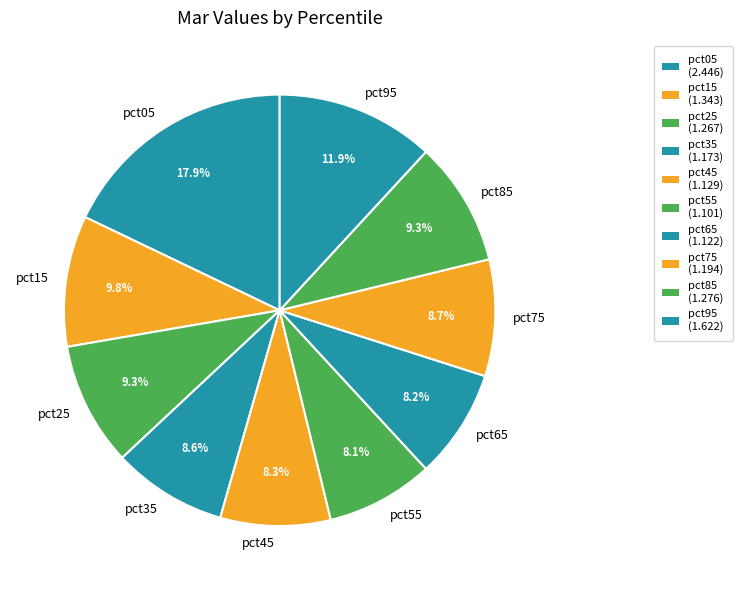

Is there any slice that represents more than half of the pie?

No